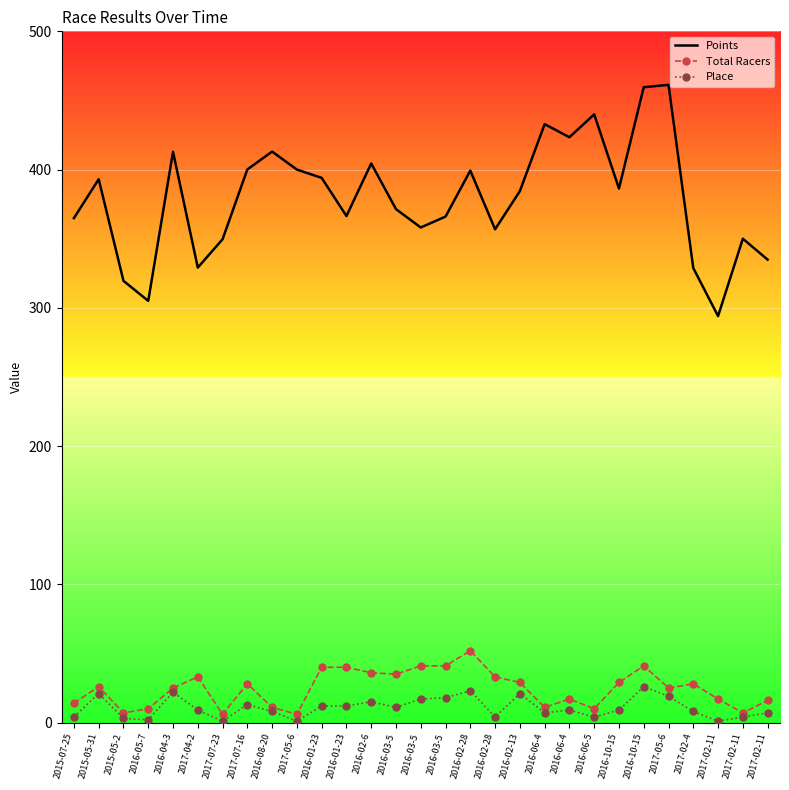

Read the Place value at 2016-08-20.

8.0